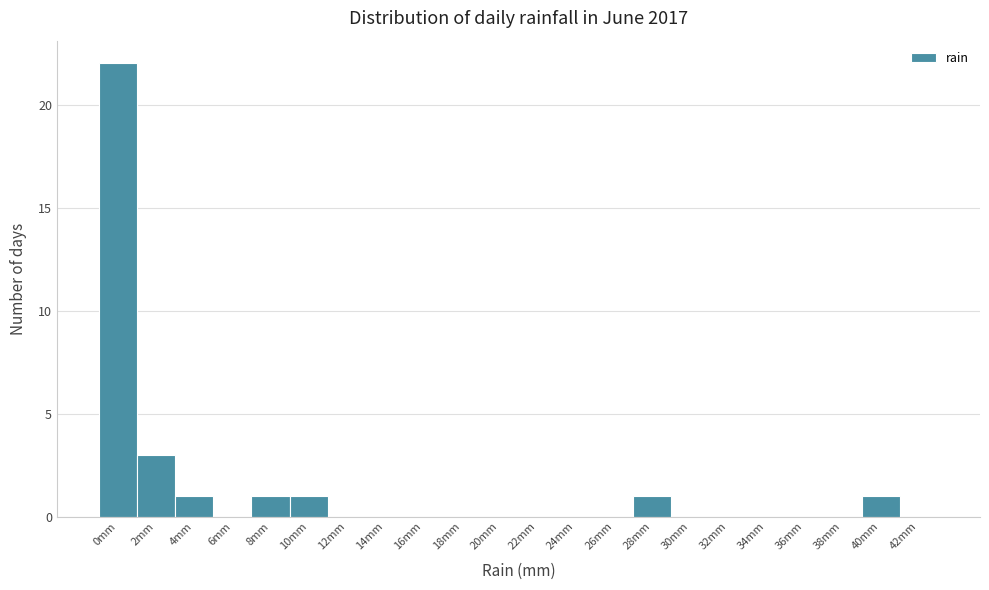

Reading right to left, transcribe all the data shown in this chart.

42mm=0	40mm=1	38mm=0	36mm=0	34mm=0	32mm=0	30mm=0	28mm=1	26mm=0	24mm=0	22mm=0	20mm=0	18mm=0	16mm=0	14mm=0	12mm=0	10mm=1	8mm=1	6mm=0	4mm=1	2mm=3	0mm=22